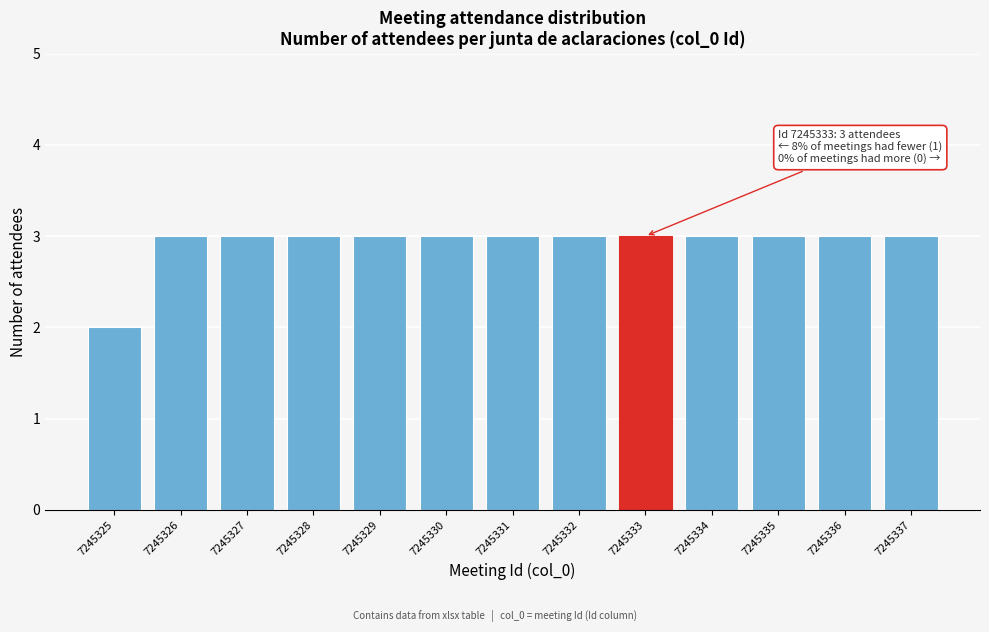

Reading right to left, what are all the values shown in this chart?

7245337=3	7245336=3	7245335=3	7245334=3	7245333=3	7245332=3	7245331=3	7245330=3	7245329=3	7245328=3	7245327=3	7245326=3	7245325=2